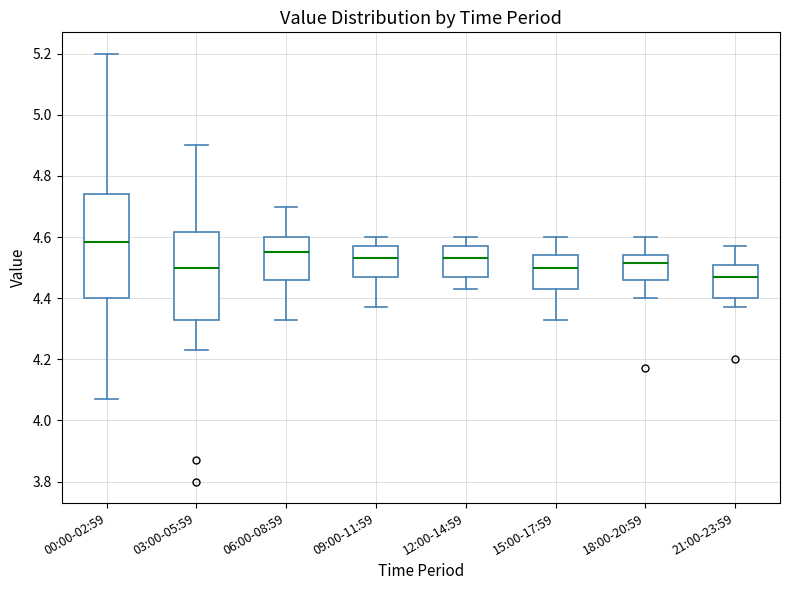

Which box has the lowest median line?

21:00-23:59